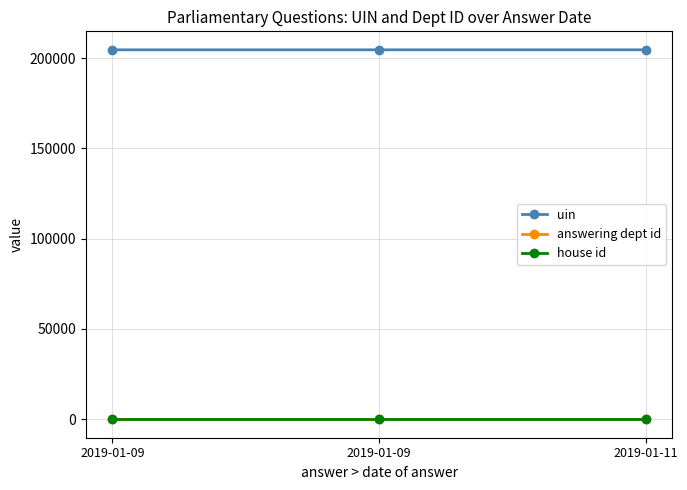

At which category is the sum across all series the highest?

2019-01-11